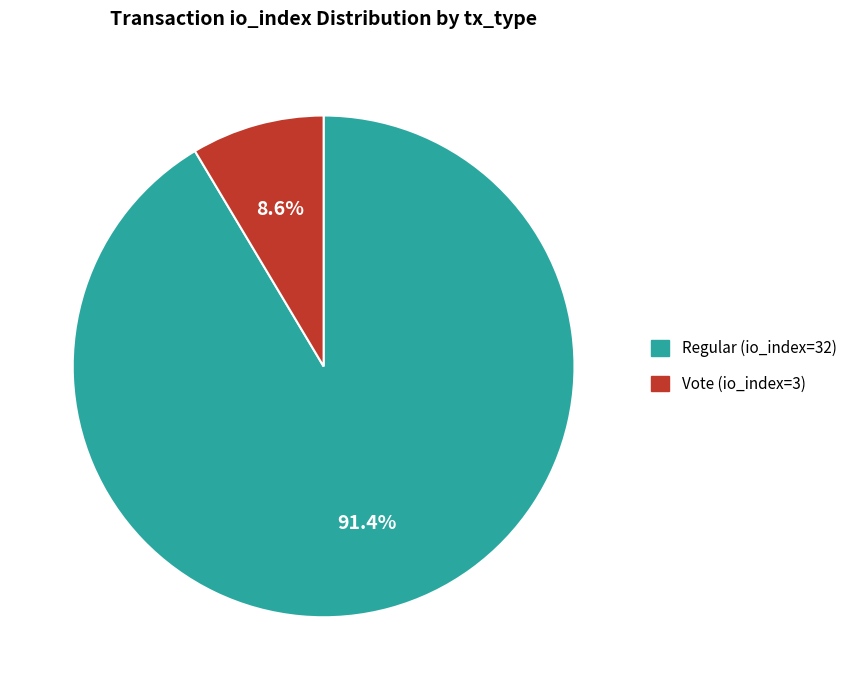

Is it true that Vote (io_index=3) is 9% of the pie?

True